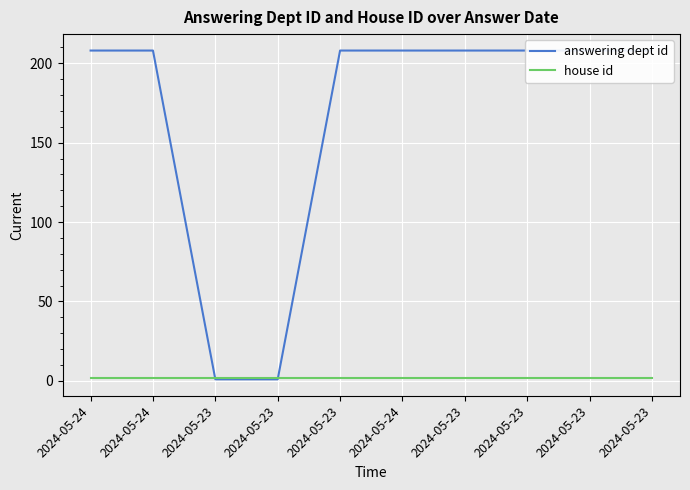

At which label does answering dept id reach its minimum?

2024-05-23